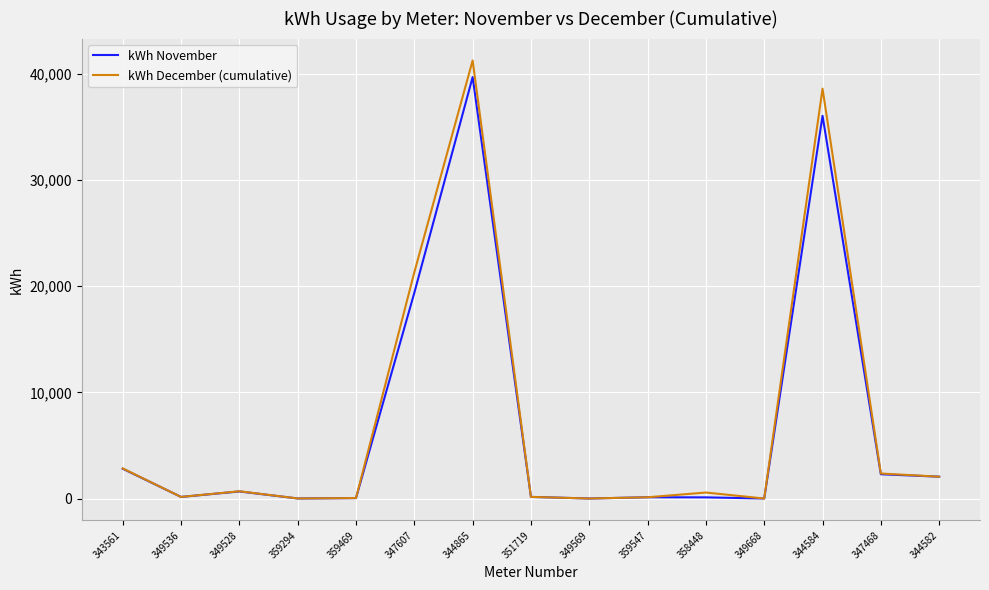

How many lines are shown in the chart?

2